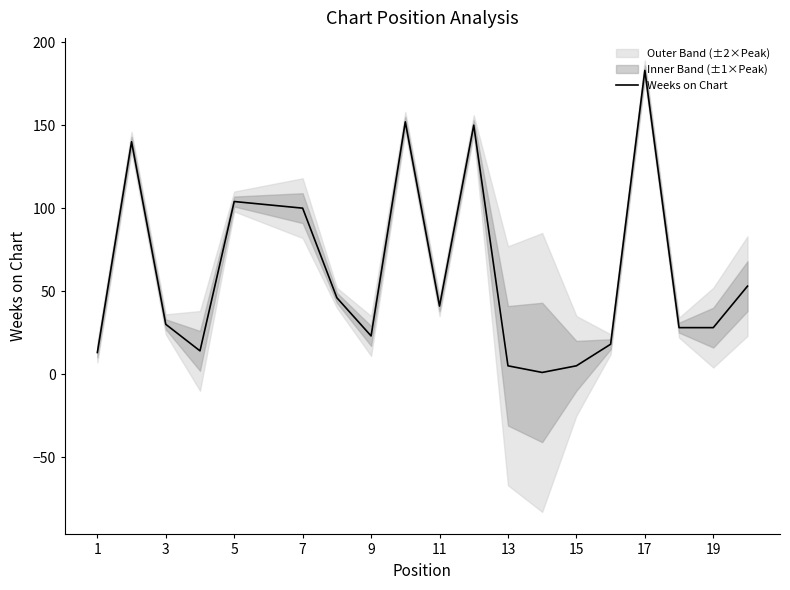

The value of Weeks on Chart at 9 is 38. True or false?

False